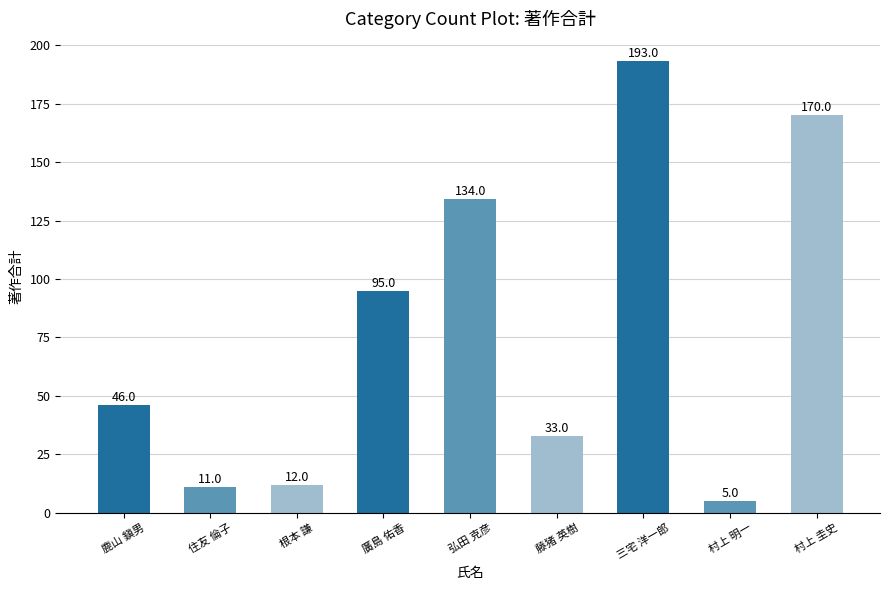

At which label is the value closest to 99?

廣島 佑香